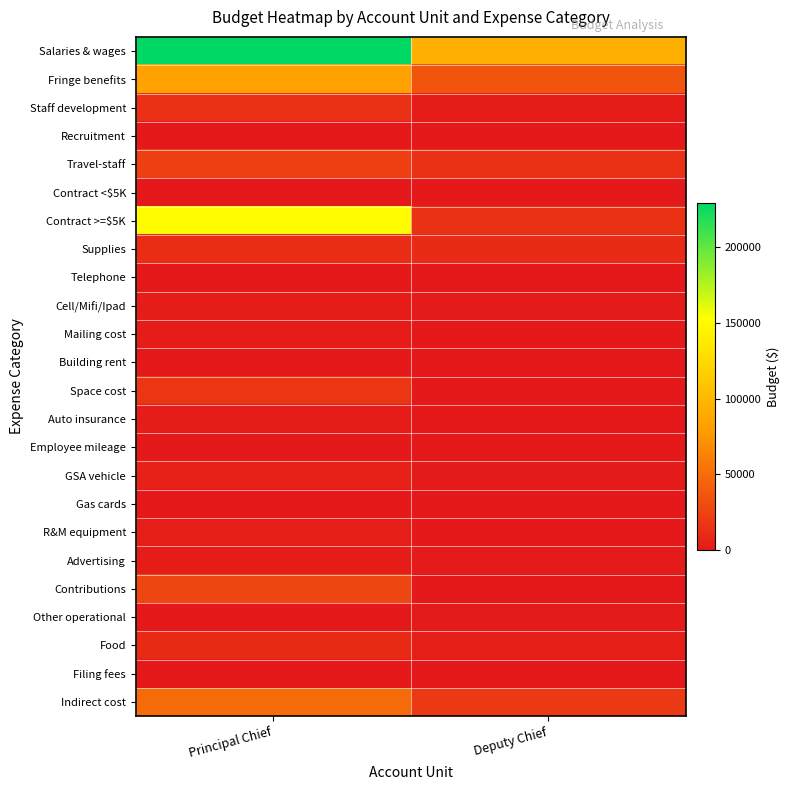

Which series has the largest total across all categories?

Salaries & wages